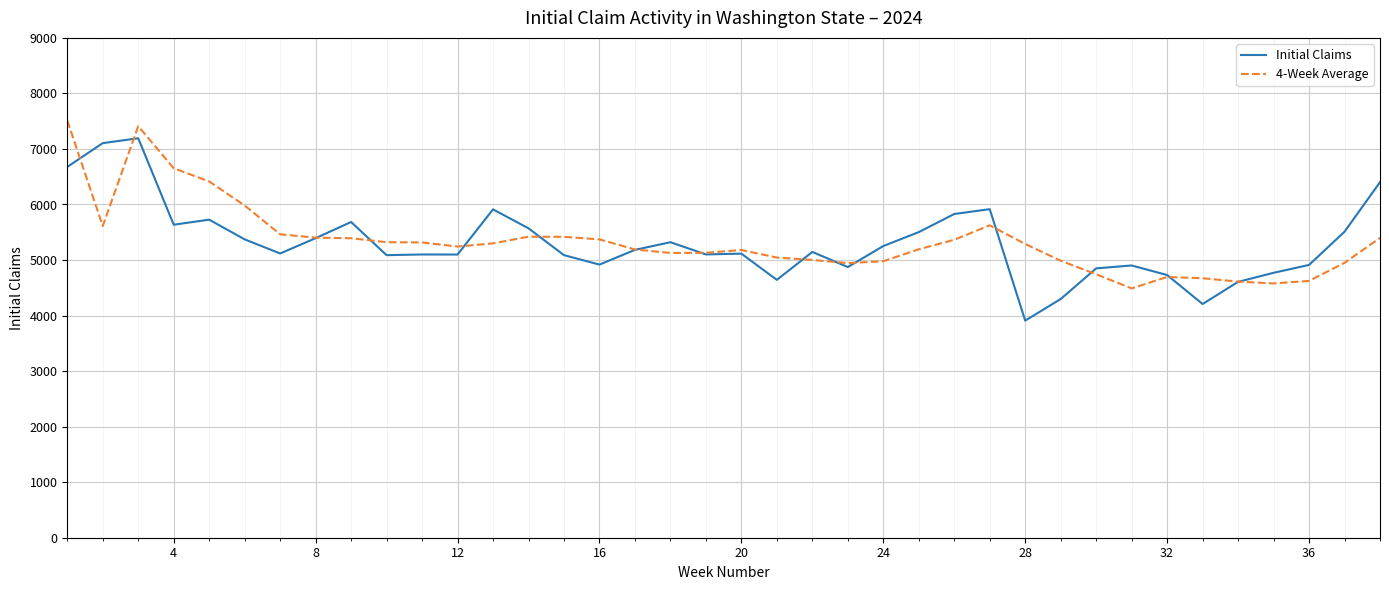

What is the maximum value shown in the chart?

7513.5